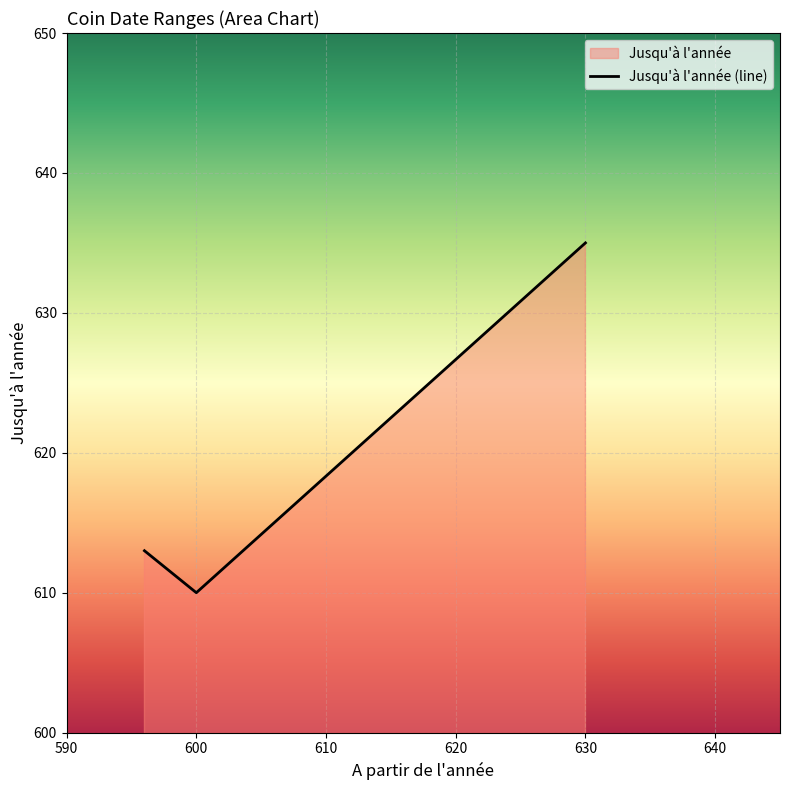

List the labels in order of value, largest first.

630, 596, 600